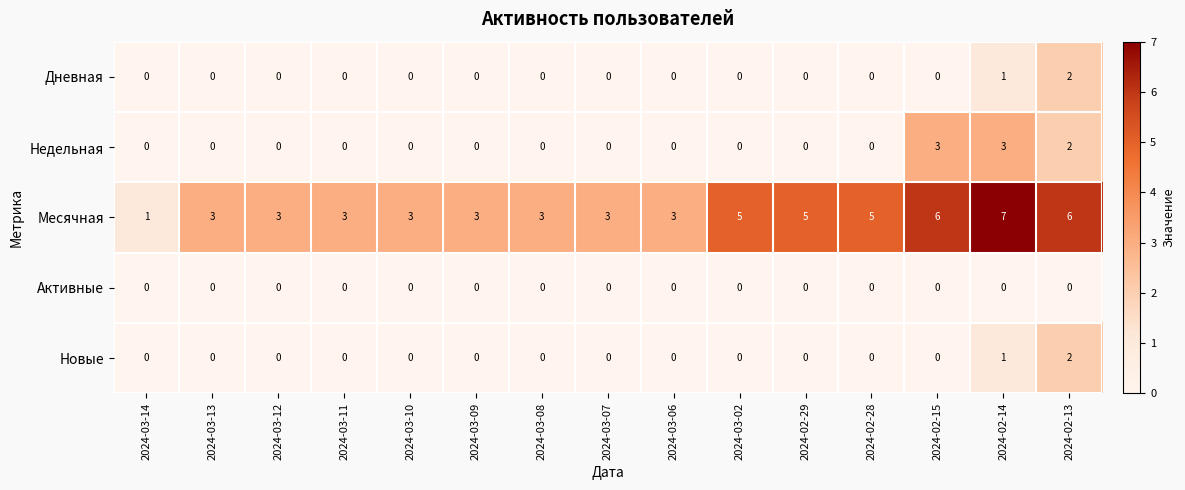

What is the difference between the maximum and minimum values in the Недельная series?

3